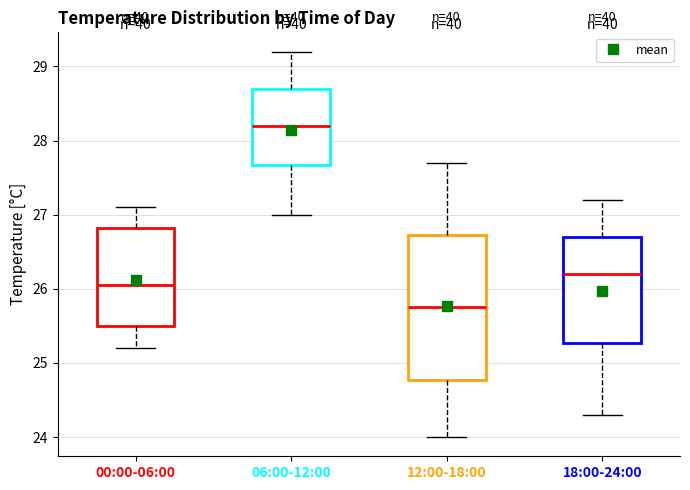

Reading left to right, read every box against the y-axis: the position of its median line, the range the box covers, and the ends of its whiskers. The values are not printed on the chart, so give them approximately, as read against the axis.

00:00-06:00: median 26.1, box 25.5 to 26.8, whiskers 25.2 to 27.1
06:00-12:00: median 28.2, box 27.7 to 28.7, whiskers 27.0 to 29.2
12:00-18:00: median 25.8, box 24.8 to 26.7, whiskers 24.0 to 27.7
18:00-24:00: median 26.2, box 25.3 to 26.7, whiskers 24.3 to 27.2